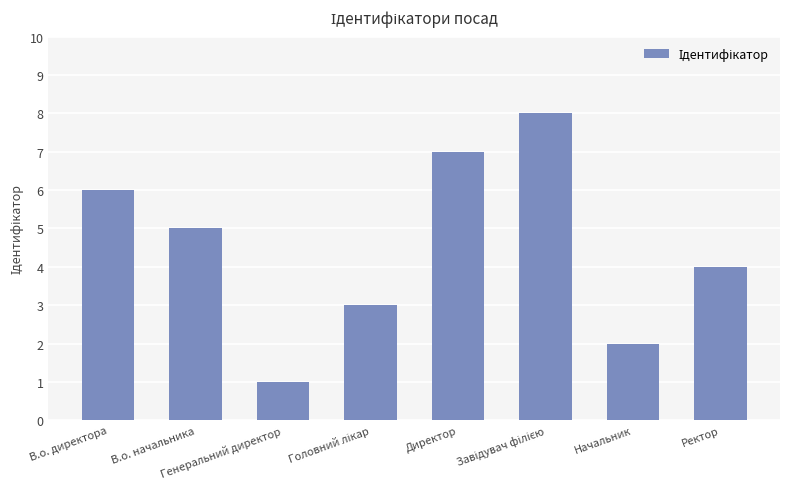

What is the maximum value shown in the chart?

8